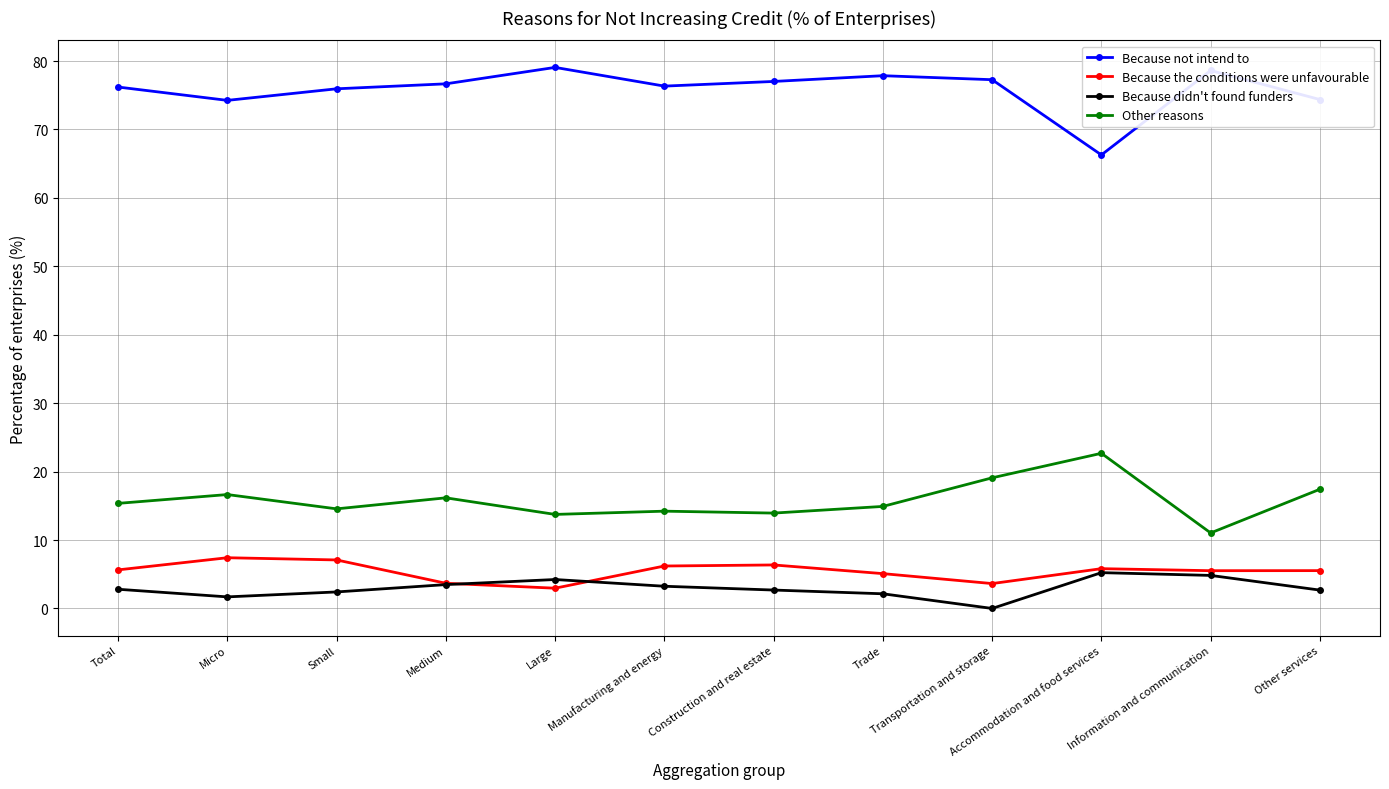

What is the difference between the highest and lowest values at Trade?

75.7